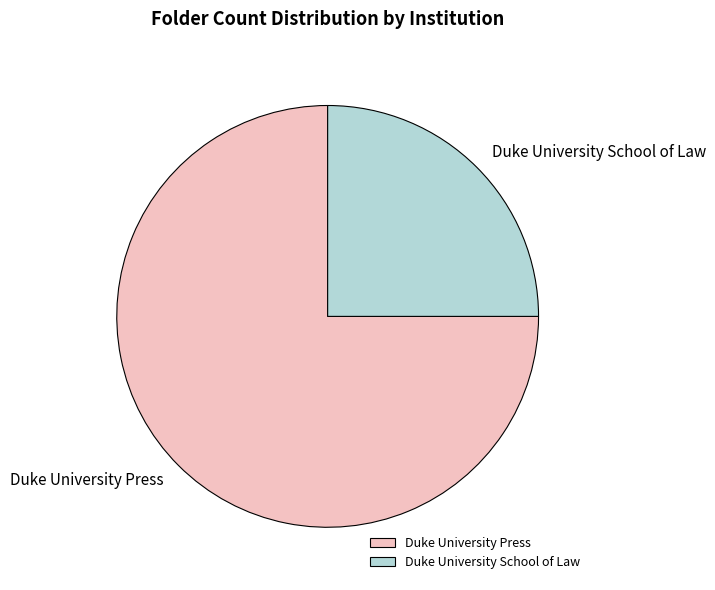

Rank the categories by value from lowest to highest.

Duke University School of Law, Duke University Press